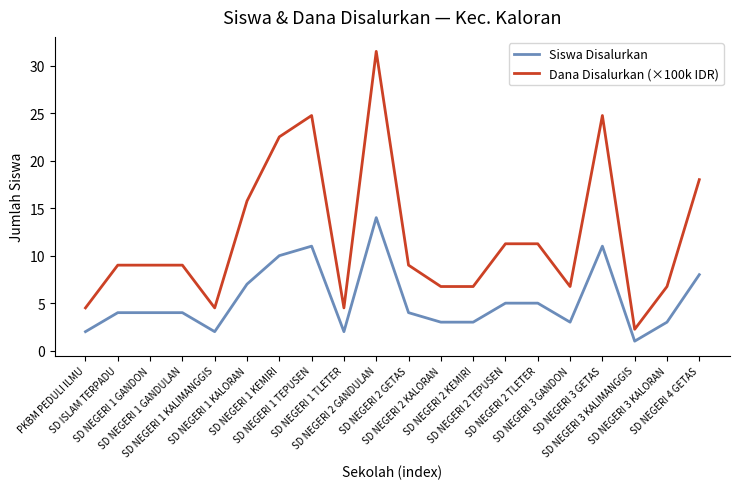

What is the total value across all series at PKBM PEDULI ILMU?

6.5